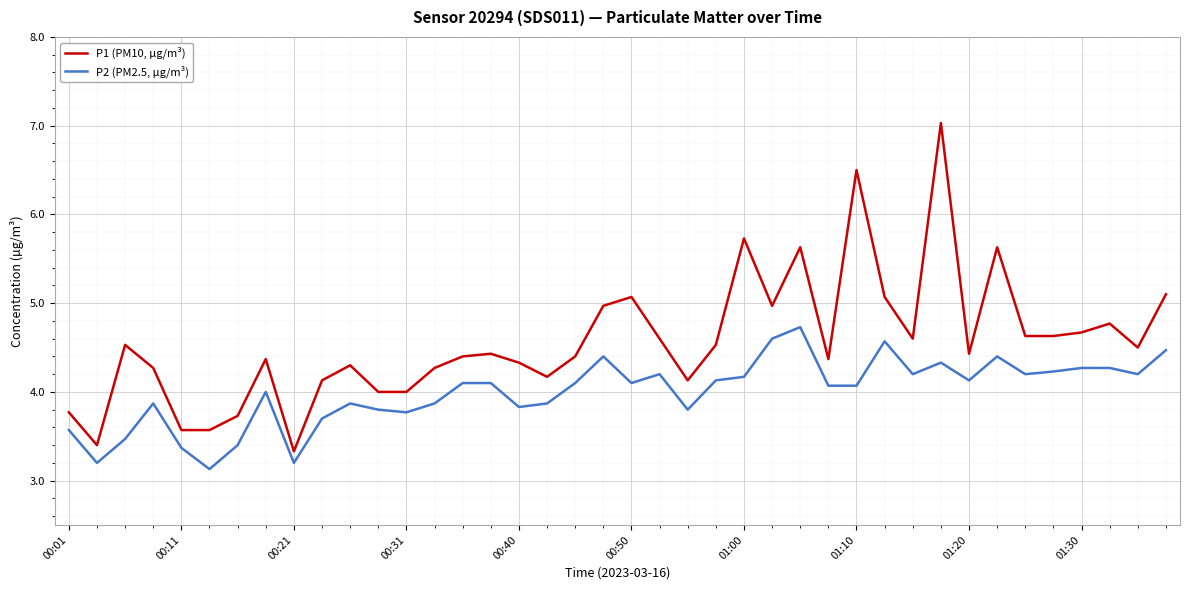

Does the chart have visible grid lines?

Yes